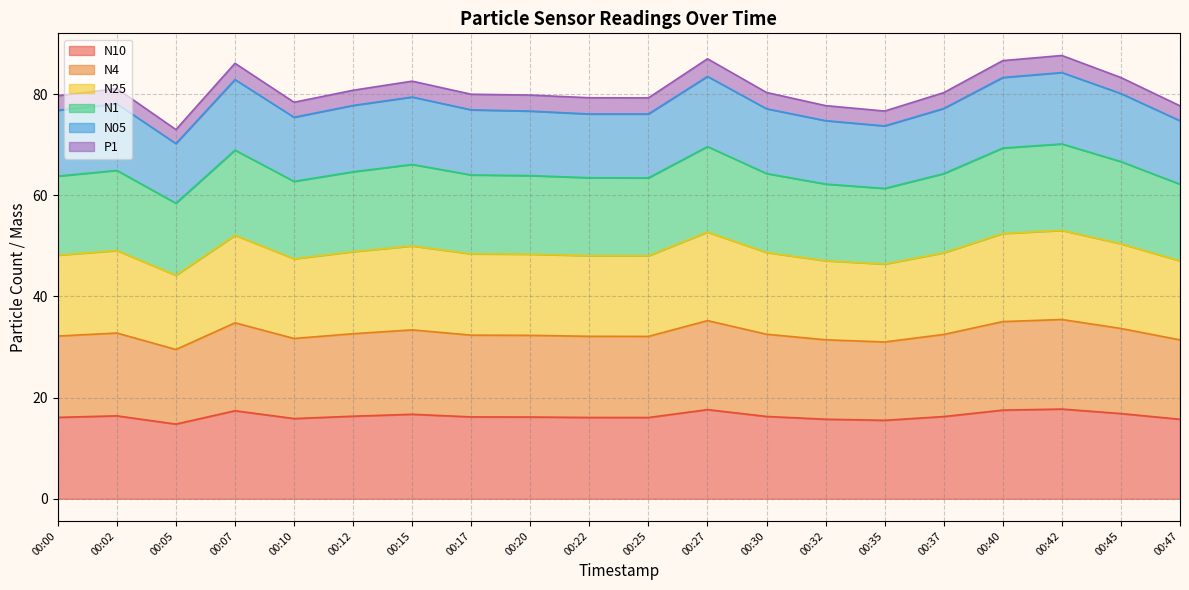

What are all the series names shown in the legend?

N10, N4, N25, N1, N05, P1